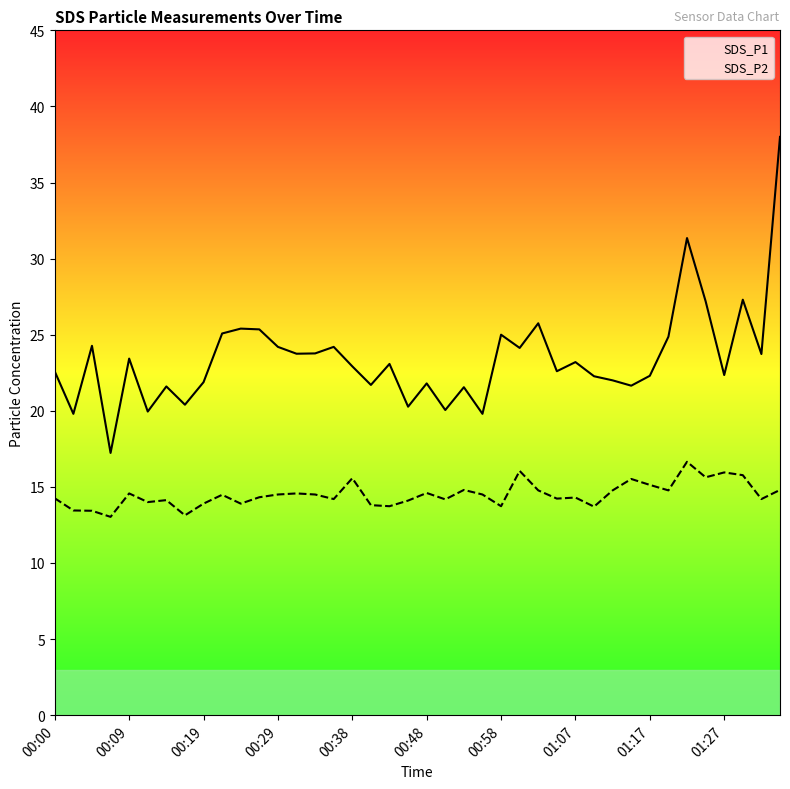

Rank the series by their average value, from highest to lowest.

SDS_P1, SDS_P2